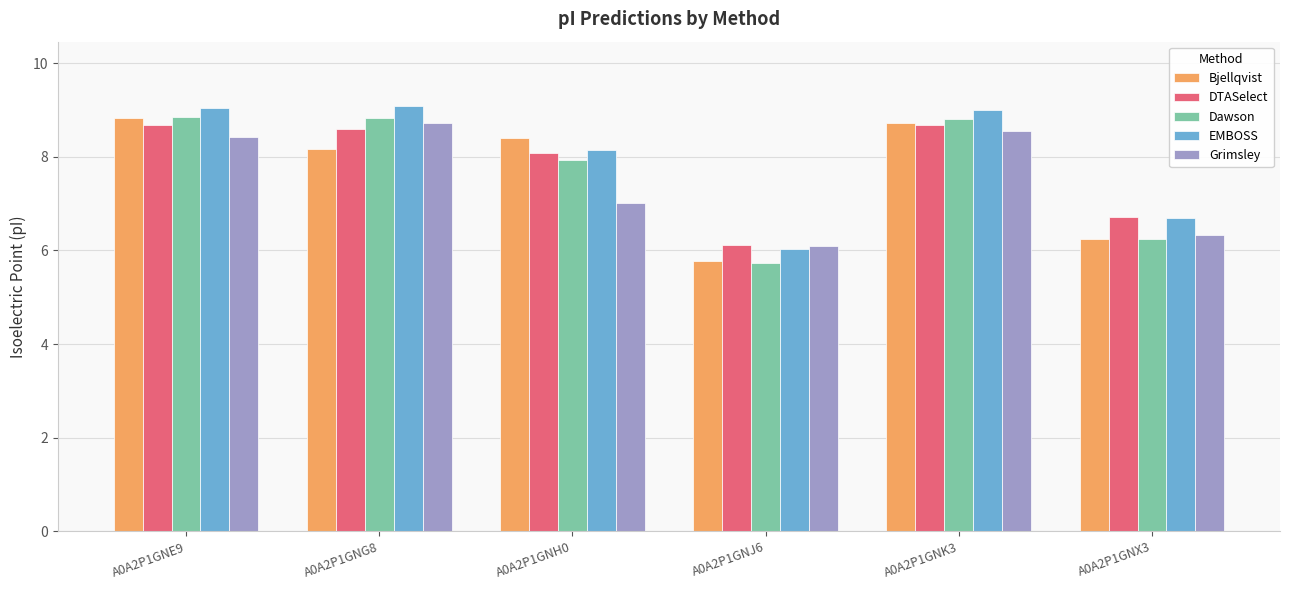

How many data points in DTASelect are above 8?

4